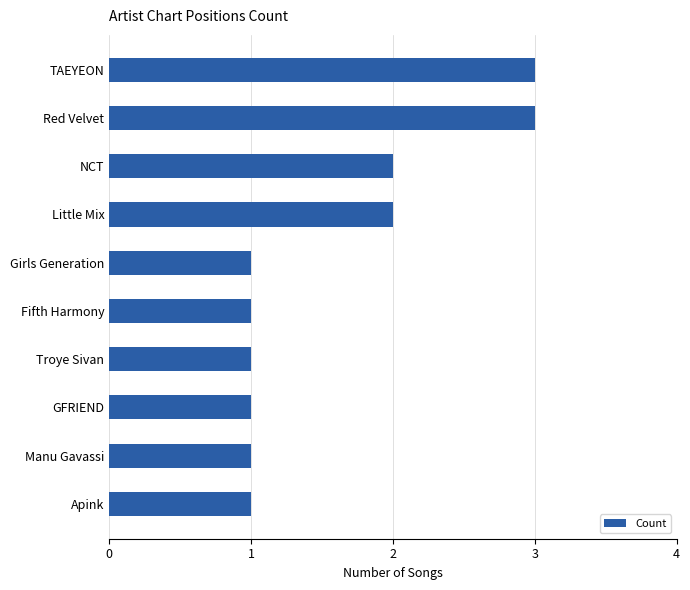

What is the greatest value displayed?

3